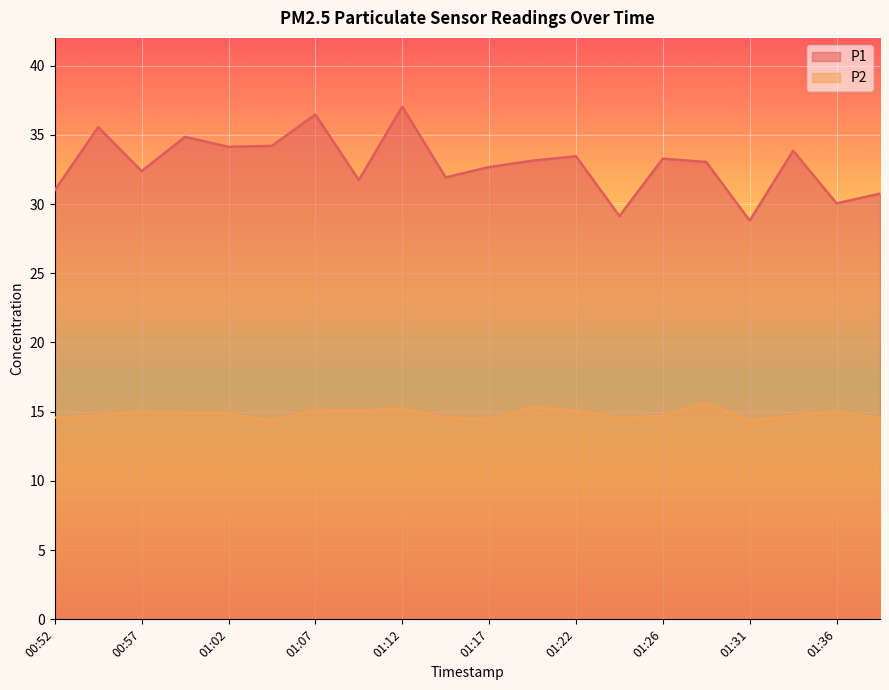

True or false: P1 has more than 2 points higher than both neighbors.

True